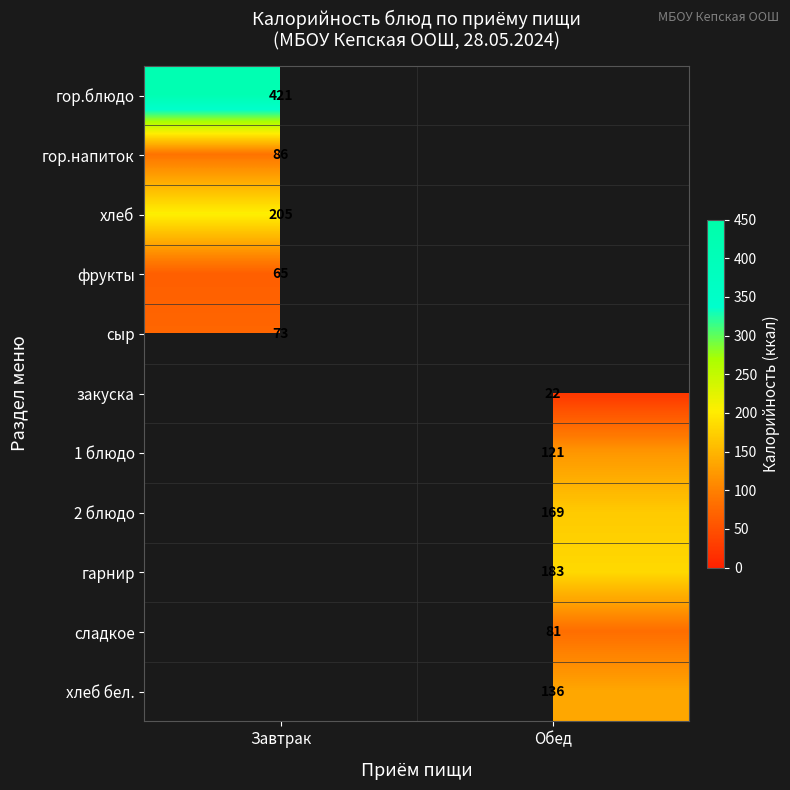

What is the greatest value displayed?

421.0